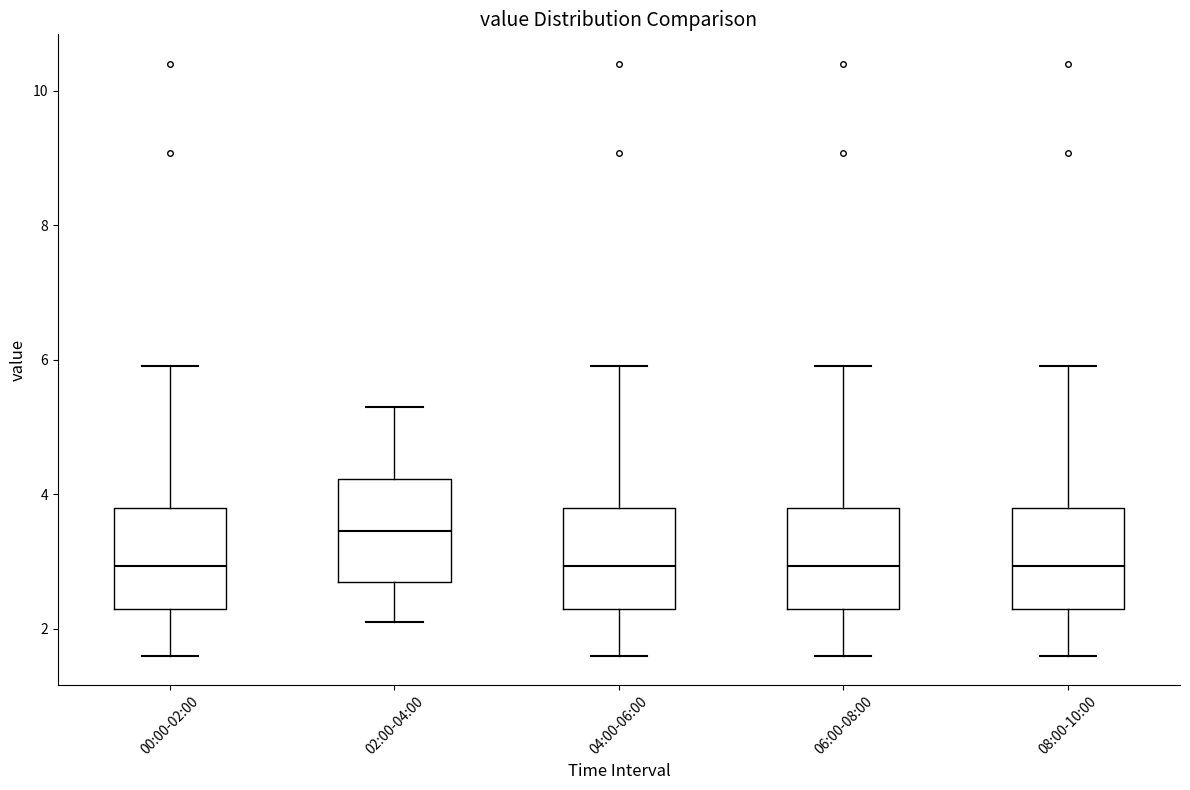

Reading left to right, read every box against the y-axis: the position of its median line, the range the box covers, and the ends of its whiskers. The values are not printed on the chart, so give them approximately, as read against the axis.

00:00-02:00: median 3.0, box 2.2 to 3.8, whiskers 1.6 to 6.0
02:00-04:00: median 3.4, box 2.8 to 4.2, whiskers 2.2 to 5.4
04:00-06:00: median 3.0, box 2.2 to 3.8, whiskers 1.6 to 6.0
06:00-08:00: median 3.0, box 2.2 to 3.8, whiskers 1.6 to 6.0
08:00-10:00: median 3.0, box 2.2 to 3.8, whiskers 1.6 to 6.0